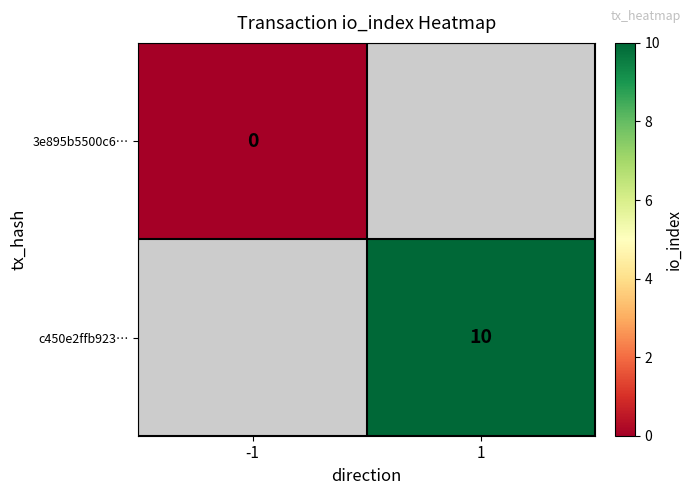

Is it true that c450e2ffb923… equals 6 at 1?

False